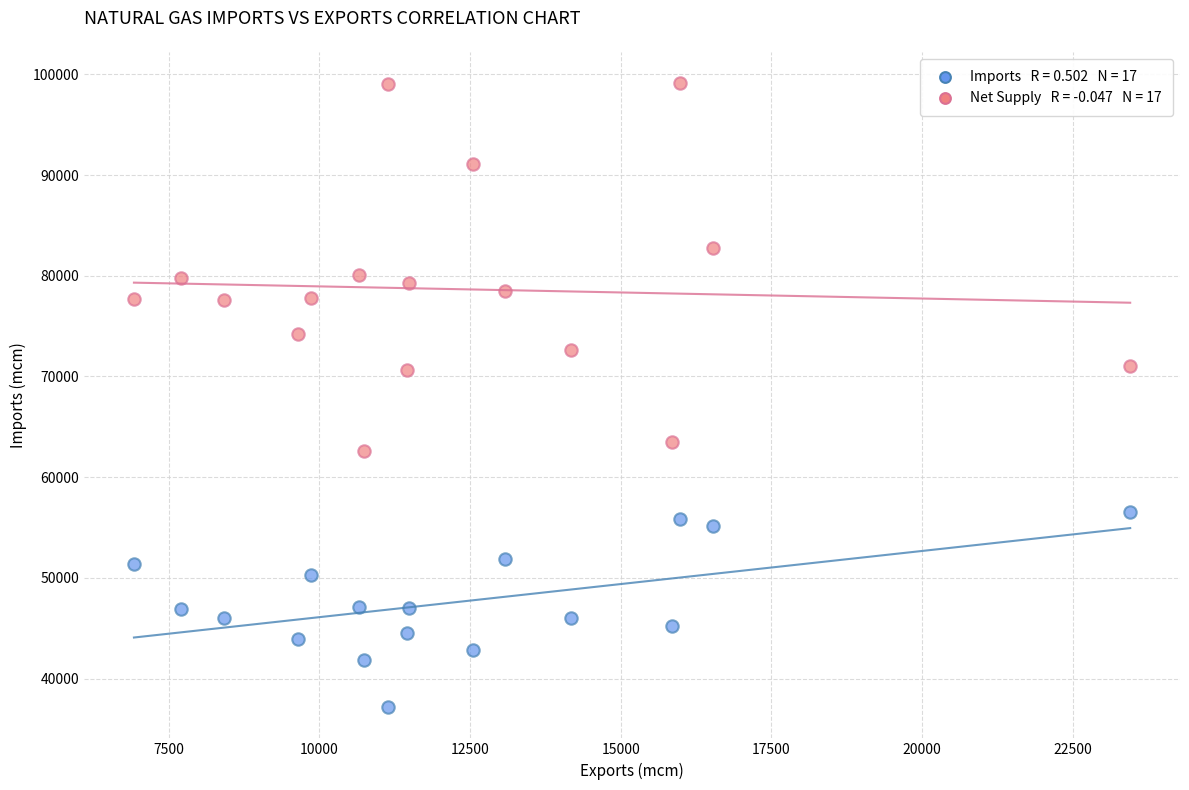

Across all data points, what is the range of Y values (max minus min)?

61989.4